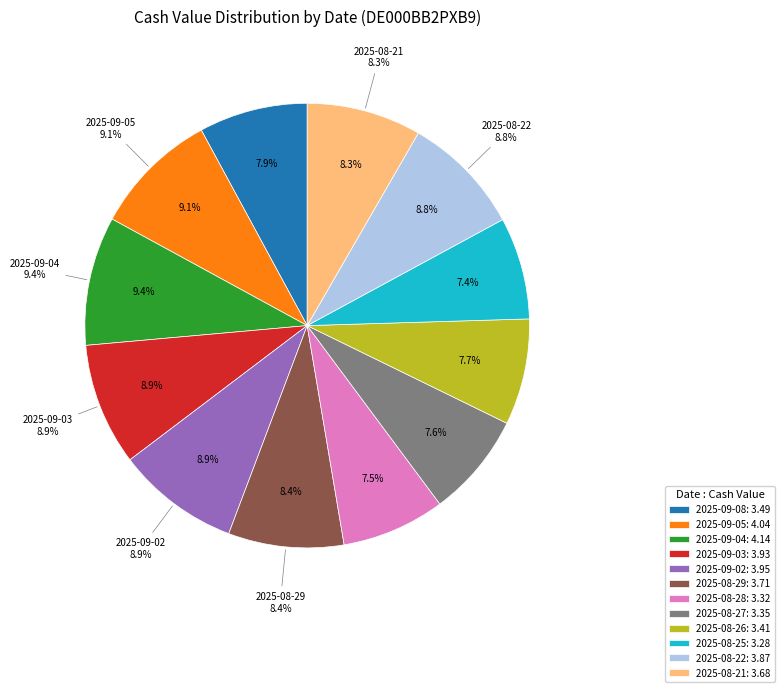

What is the change in value from 2025-09-08 to 2025-09-04?

+0.6